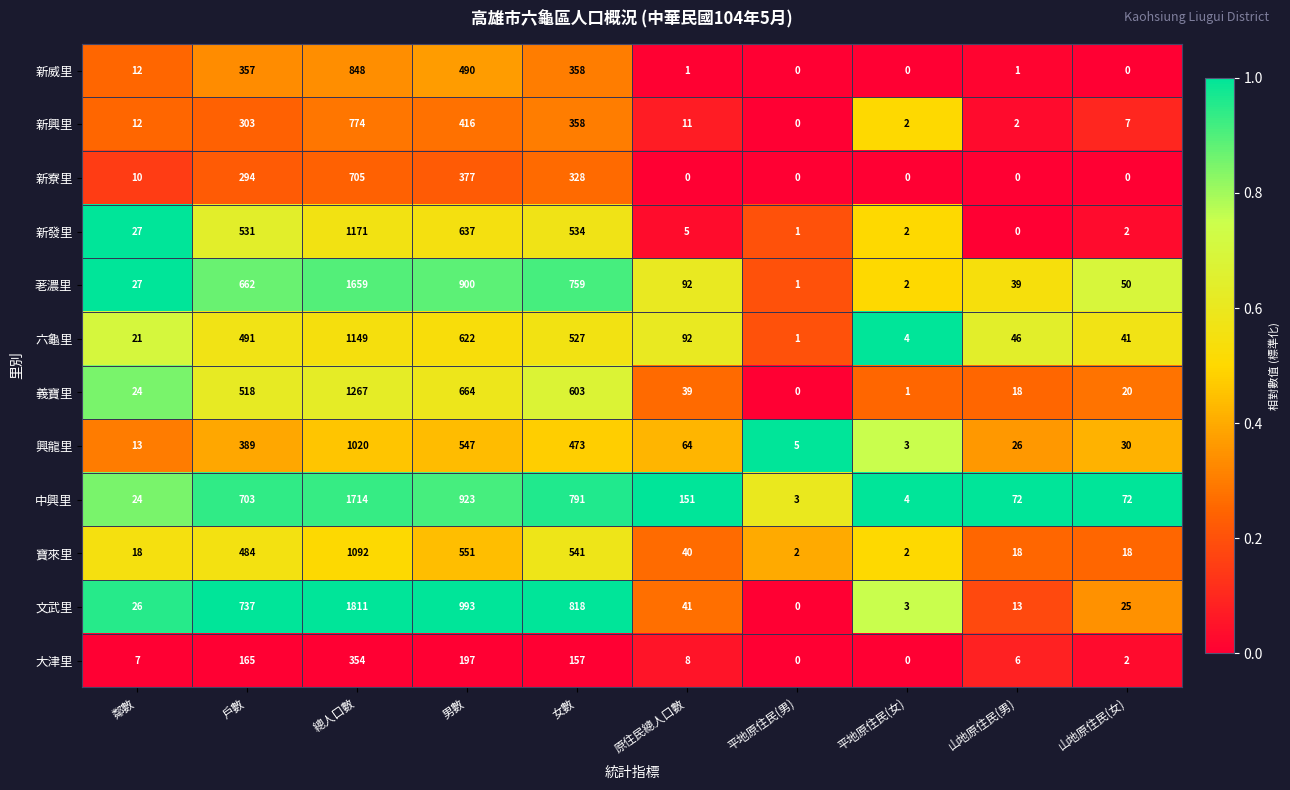

Which series has the largest total across all categories?

文武里